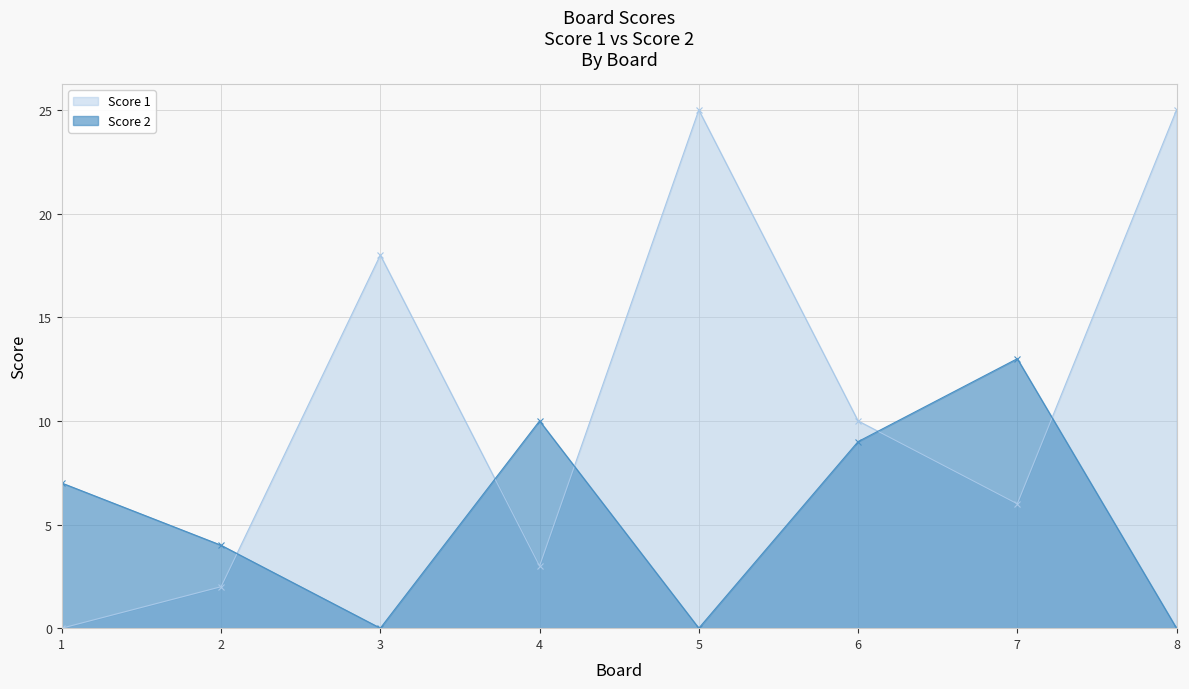

How many lines are shown in the chart?

2